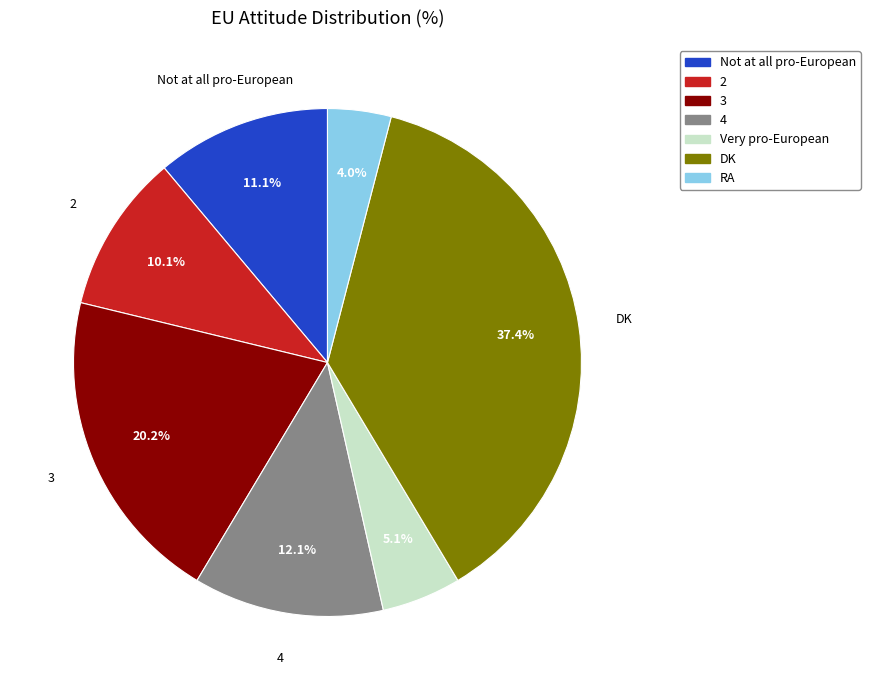

Count the number of slices in the pie.

7